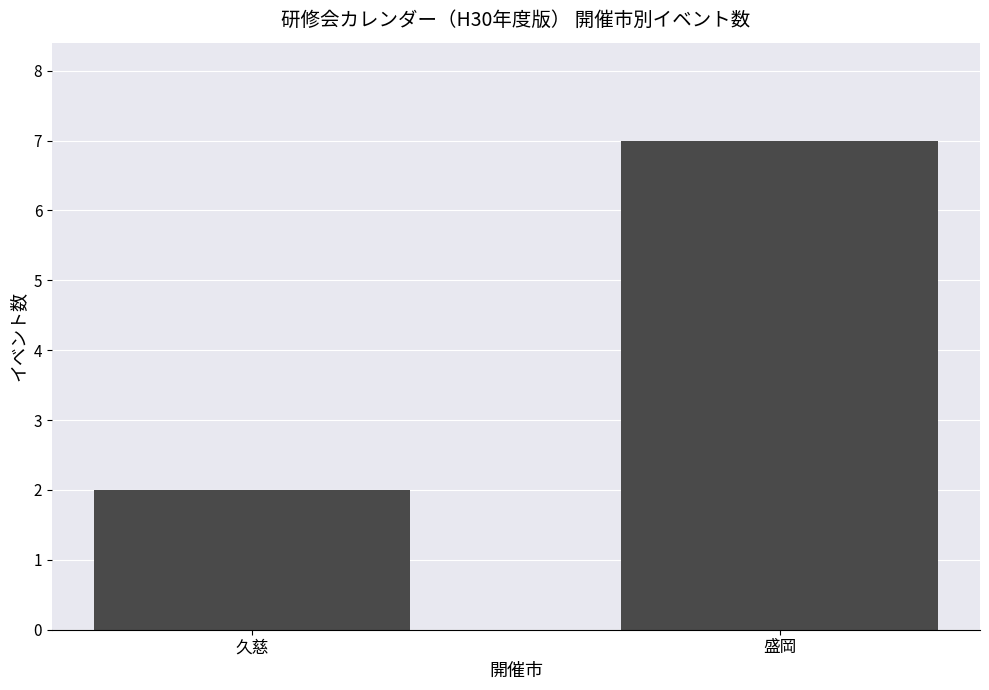

Is it true that the value at 久慈 is 4?

False